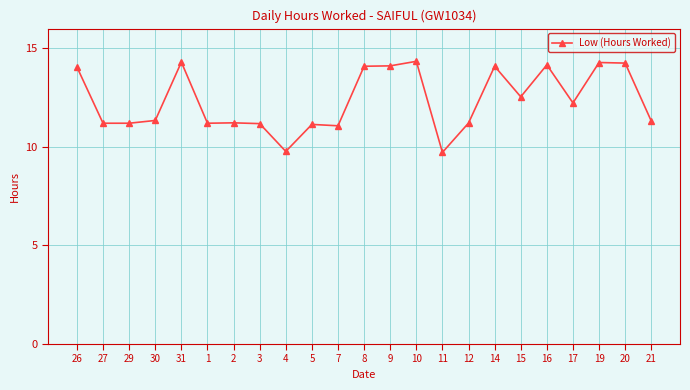

Where is the data nearest to the value 12?

17